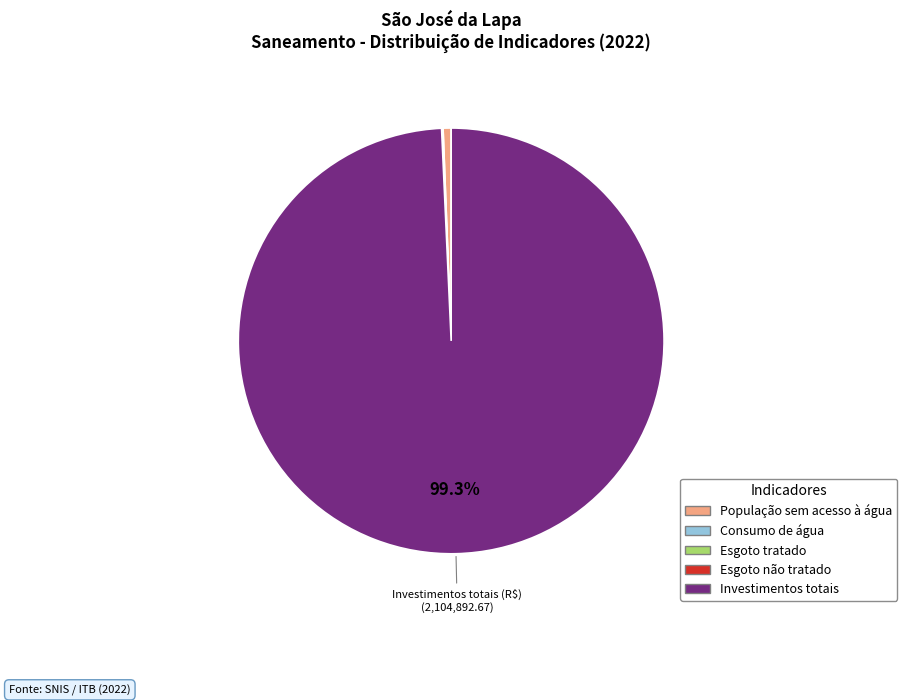

Is População sem acesso à água the majority of the pie?

No